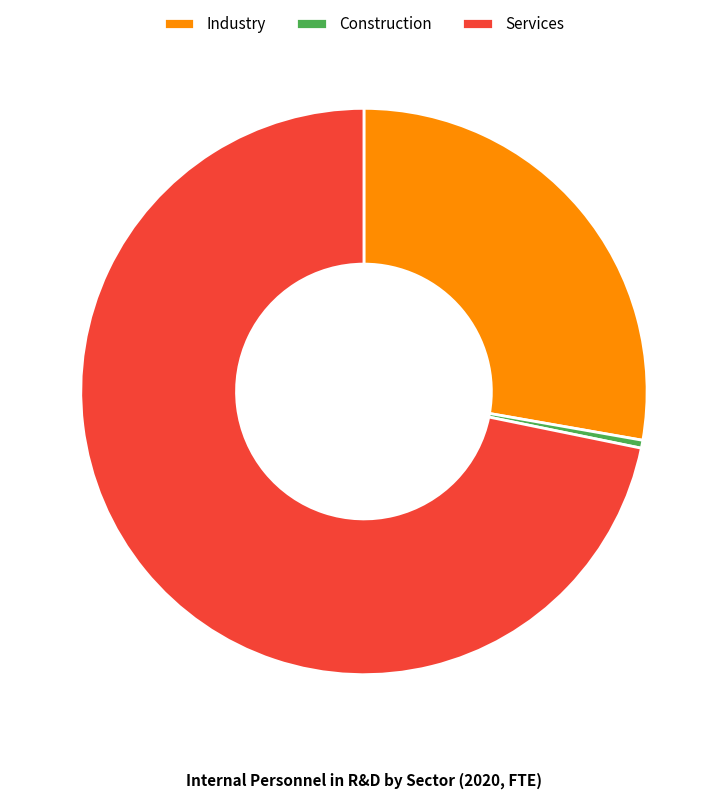

How many slices are in this pie chart?

3